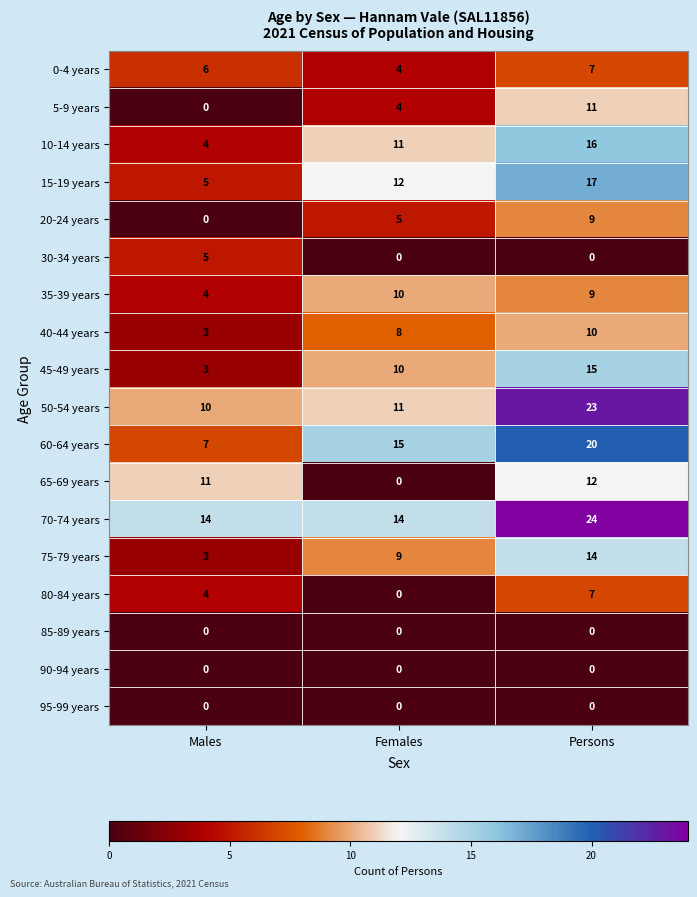

What is the average value of the 60-64 years series?

14